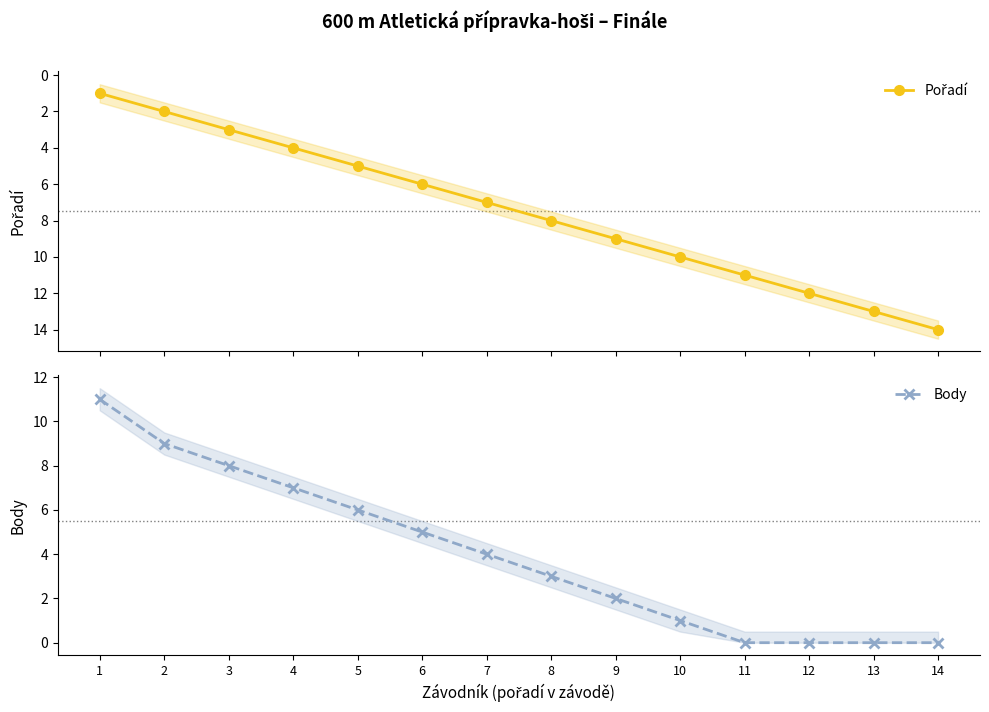

Where is Body nearest to the value 5?

6